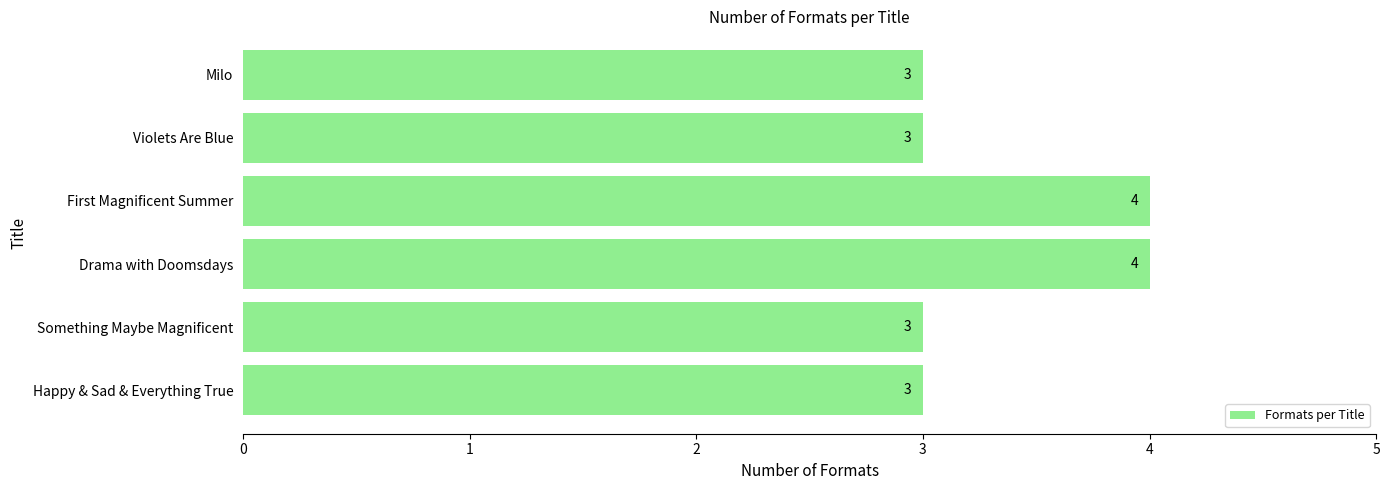

Reading bottom to top, transcribe all the data shown in this chart.

Happy & Sad & Everything True=3	Something Maybe Magnificent=3	Drama with Doomsdays=4	First Magnificent Summer=4	Violets Are Blue=3	Milo=3